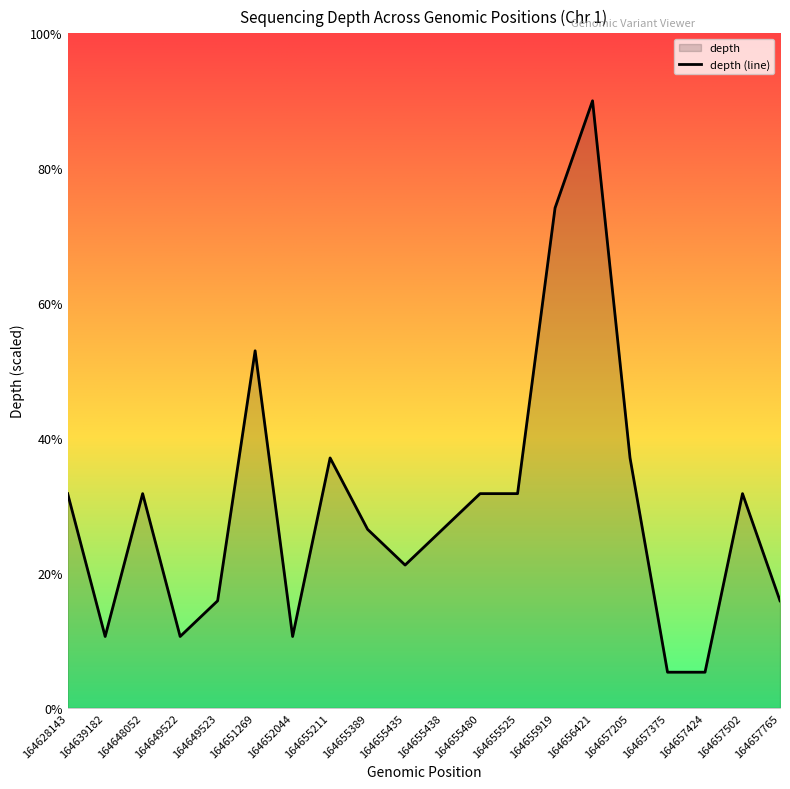

Reading right to left, what are all the values shown in this chart?

3.2	6.4	1.1	1.1	7.4	18.0	14.8	6.4	6.4	5.3	4.2	5.3	7.4	2.1	10.6	3.2	2.1	6.4	2.1	6.4